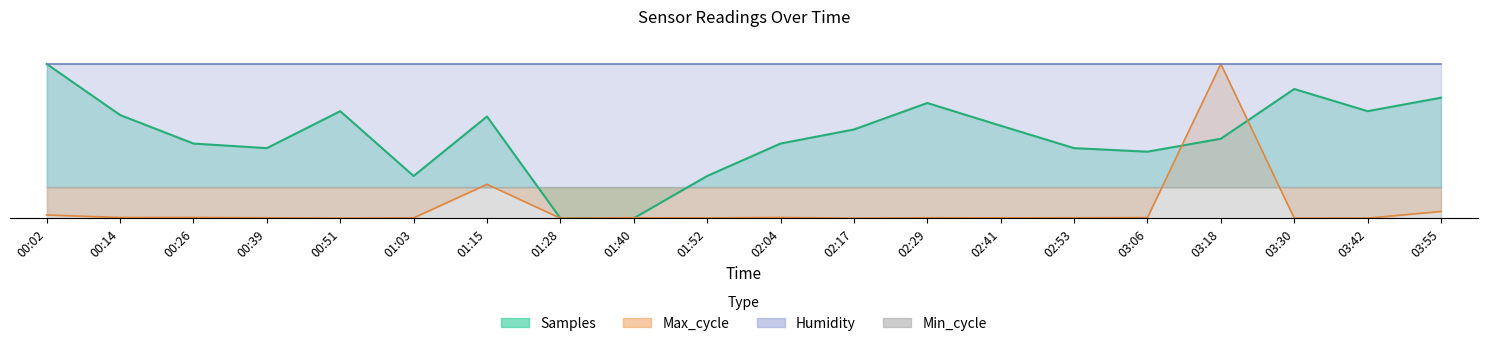

At which category does Samples reach its first local peak?

00:51